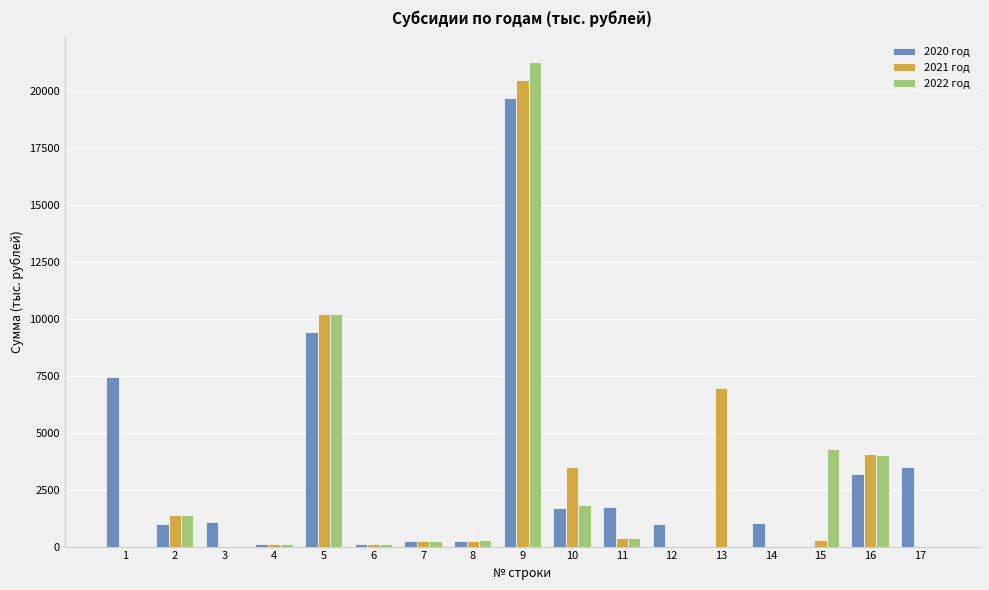

At which category is the sum across all series the highest?

9